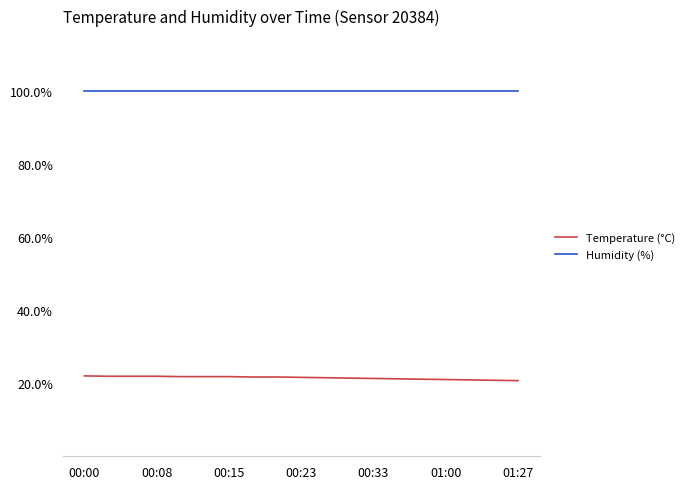

True or false: Humidity (%) and Temperature (°C) cross at least once.

False